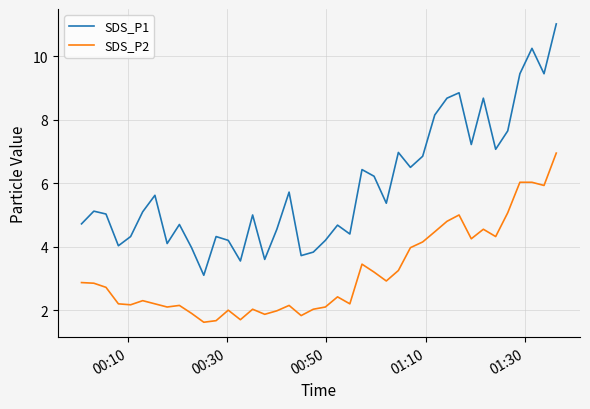

What are all the series names shown in the legend?

SDS_P1, SDS_P2